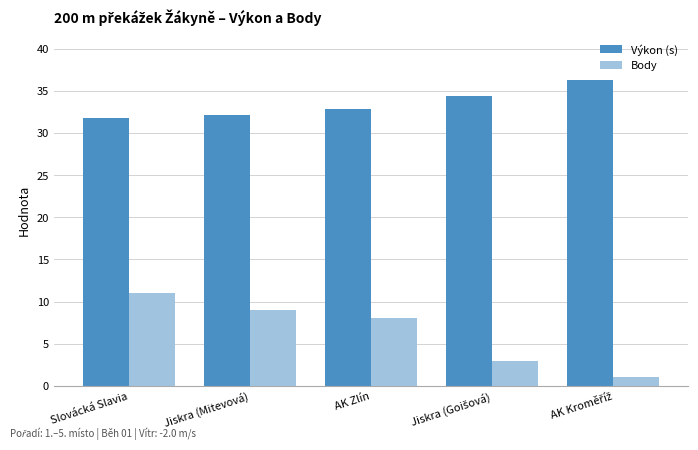

List the series in order of their overall mean, highest first.

Výkon (s), Body